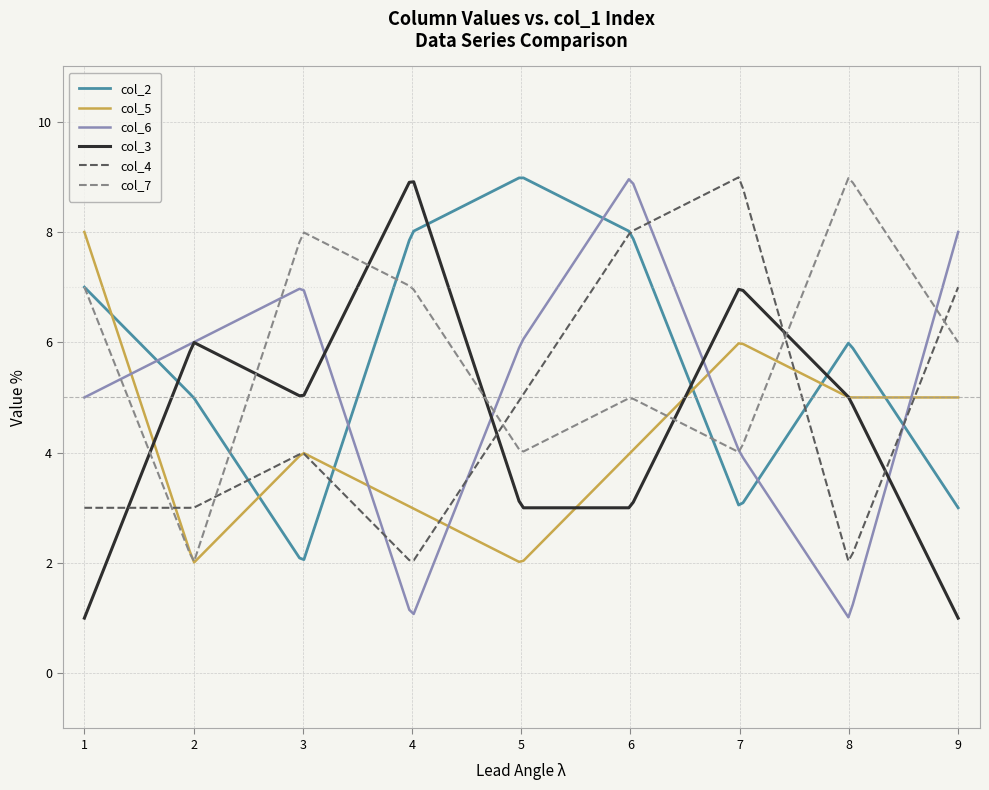

What is the average value of the col_7 series?

5.7